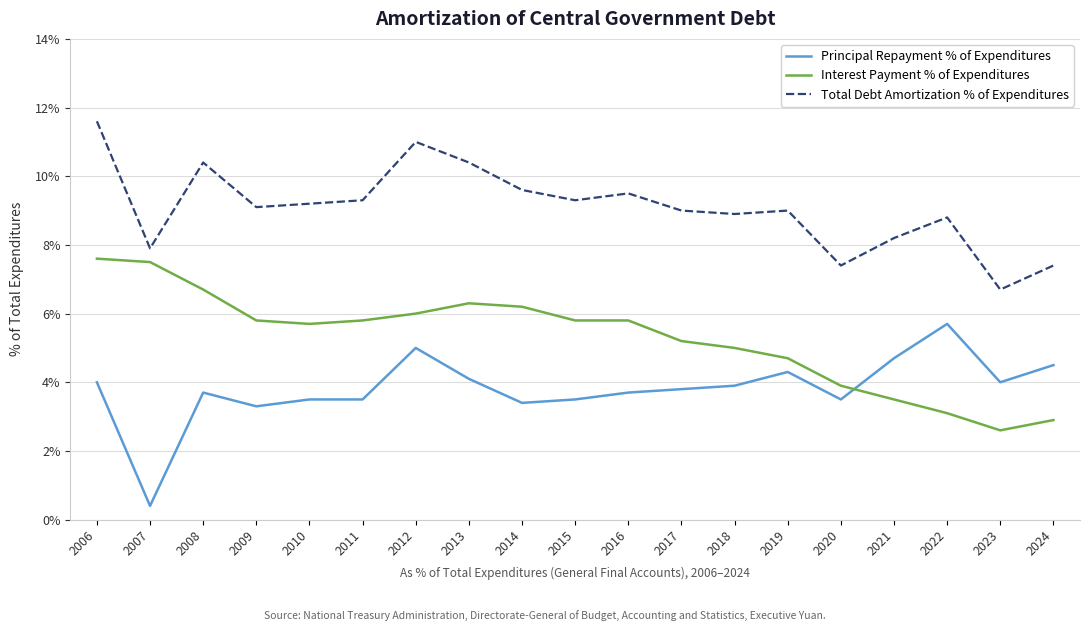

Reading right to left, transcribe all the data shown in this chart.

Principal Repayment % of Expenditures: 2024=4.5	2023=4.0	2022=5.7	2021=4.7	2020=3.5	2019=4.3	2018=3.9	2017=3.8	2016=3.7	2015=3.5	2014=3.4	2013=4.1	2012=5.0	2011=3.5	2010=3.5	2009=3.3	2008=3.7	2007=0.4	2006=4.0
Interest Payment % of Expenditures: 2024=2.9	2023=2.6	2022=3.1	2021=3.5	2020=3.9	2019=4.7	2018=5.0	2017=5.2	2016=5.8	2015=5.8	2014=6.2	2013=6.3	2012=6.0	2011=5.8	2010=5.7	2009=5.8	2008=6.7	2007=7.5	2006=7.6
Total Debt Amortization % of Expenditures: 2024=7.4	2023=6.7	2022=8.8	2021=8.2	2020=7.4	2019=9.0	2018=8.9	2017=9.0	2016=9.5	2015=9.3	2014=9.6	2013=10.4	2012=11.0	2011=9.3	2010=9.2	2009=9.1	2008=10.4	2007=7.9	2006=11.6